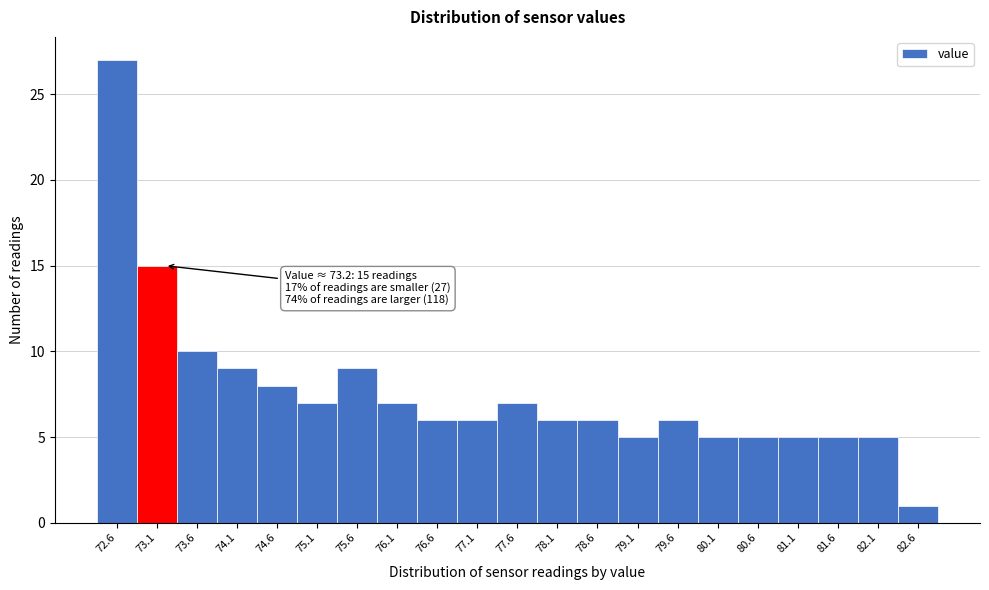

Which range on the x-axis has the tallest bar?

72.35 to 72.85